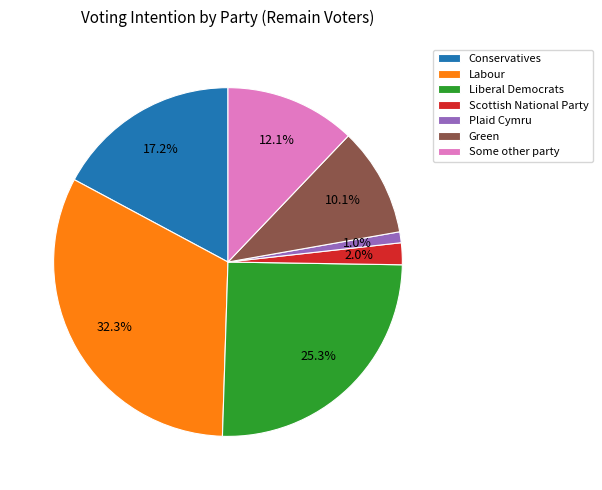

Is it true that Labour is 27% of the pie?

False